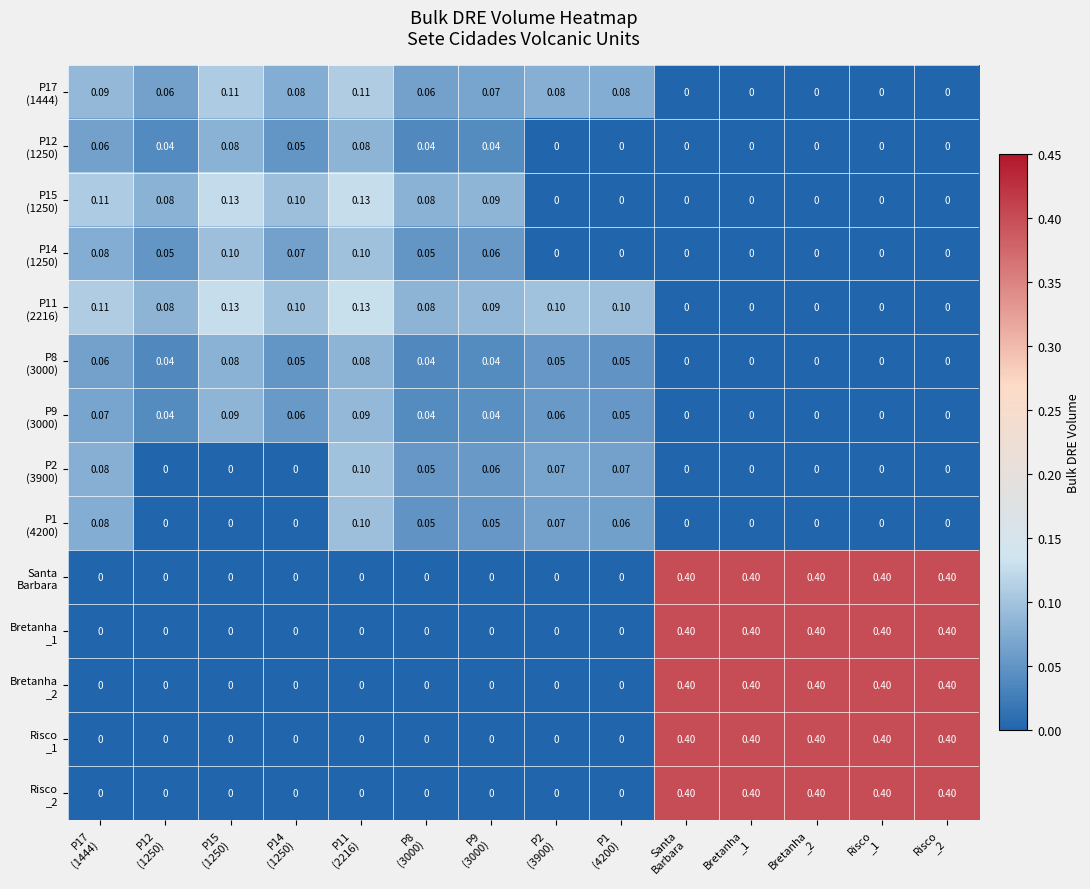

At Bretanha _2, list the series in order from largest to smallest.

Santa Barbara, Bretanha _1, Bretanha _2, Risco _1, Risco _2, P17 (1444), P12 (1250), P15 (1250), P14 (1250), P11 (2216), P8 (3000), P9 (3000), P2 (3900), P1 (4200)